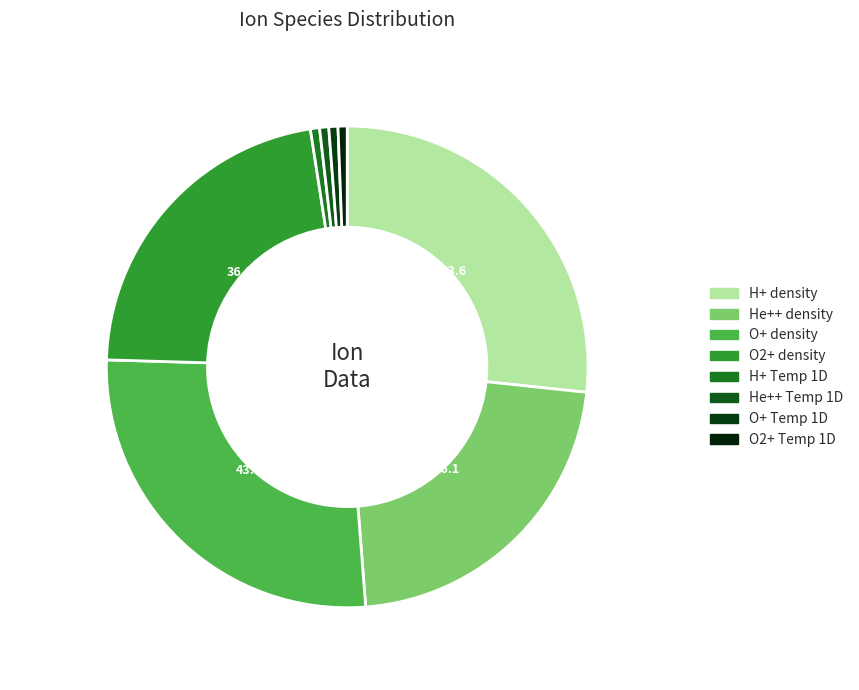

How many slices are in this pie chart?

8